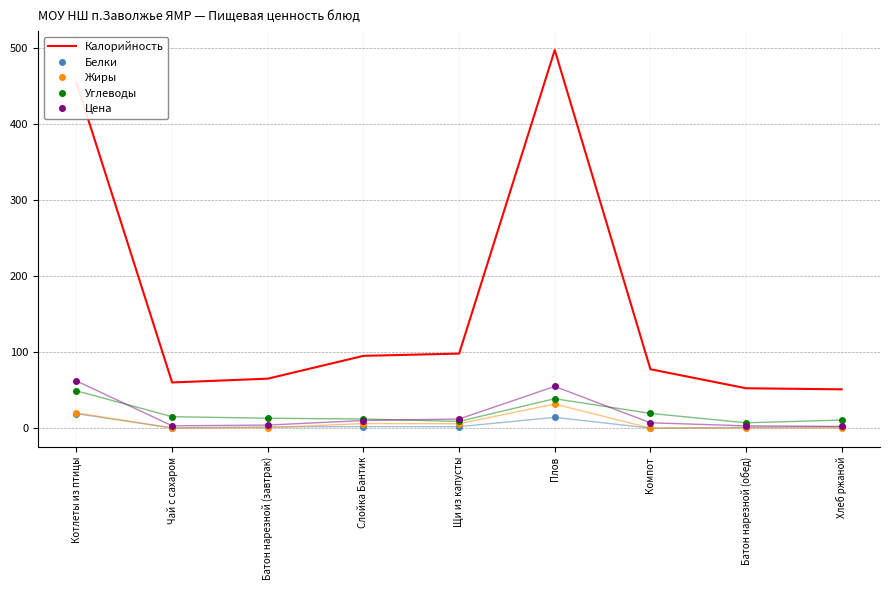

Is it true that Углеводы equals 13.0 at Батон нарезной (завтрак)?

True